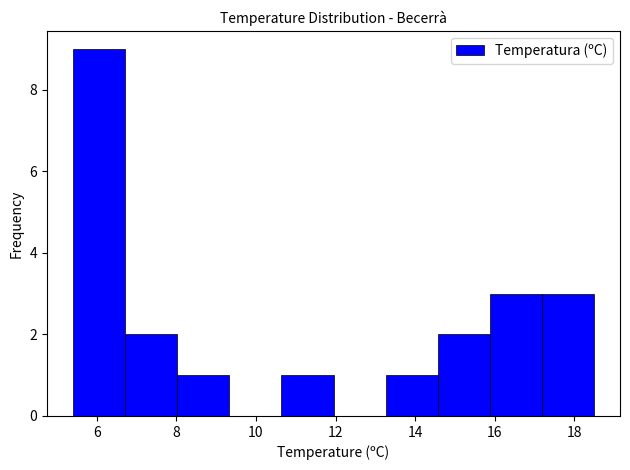

Over which range of the x-axis is the bar tallest?

5.4 to 6.8